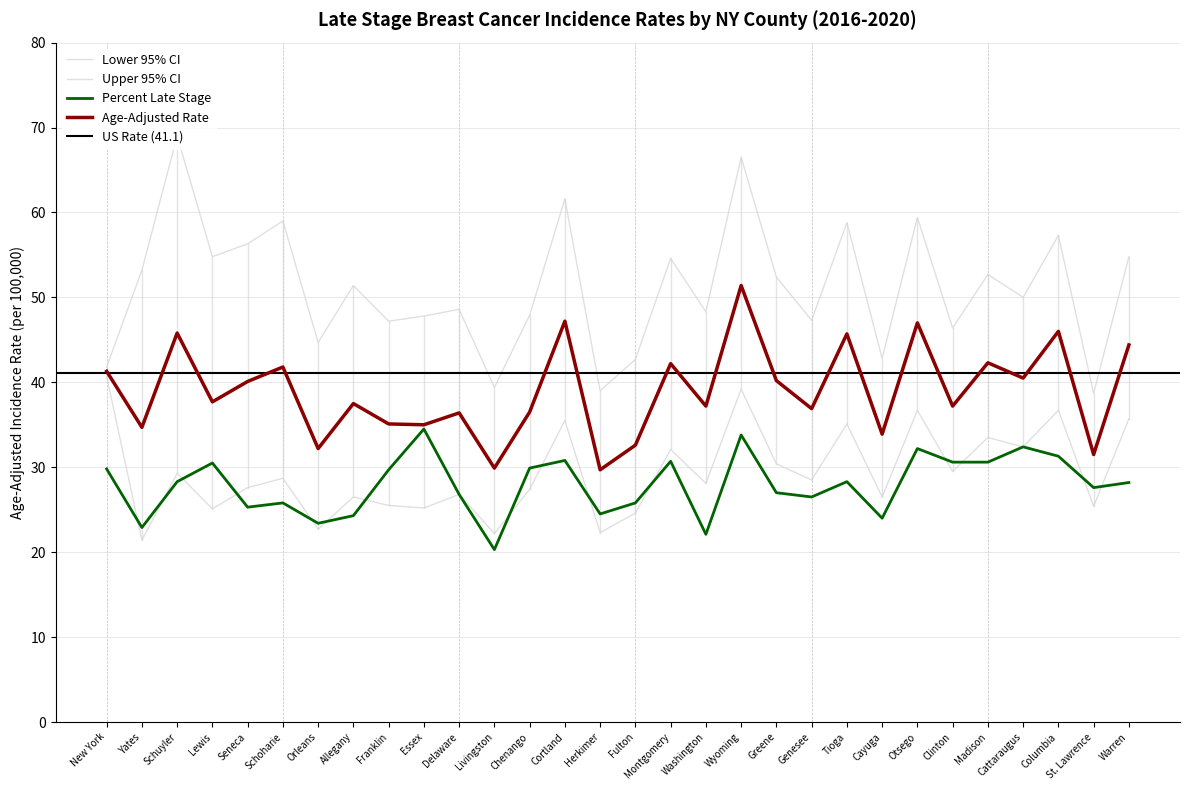

True or false: Lower 95% CI and Age-Adjusted Rate intersect in this chart.

False